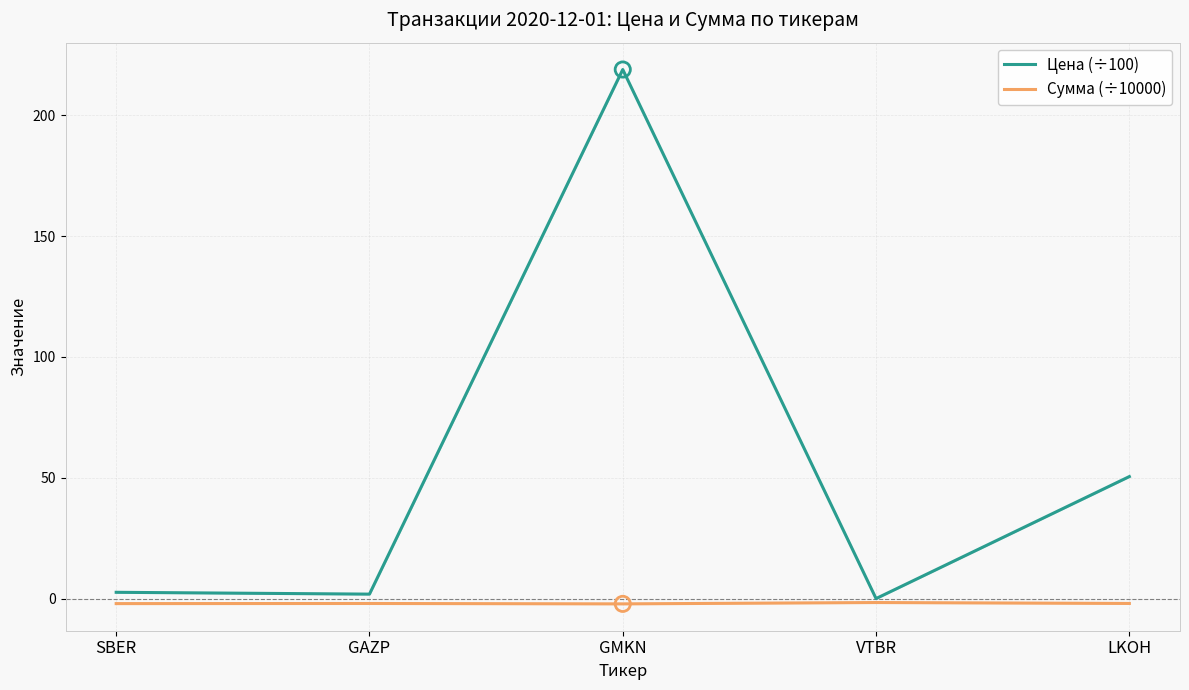

What is the total value across all series at SBER?

0.5